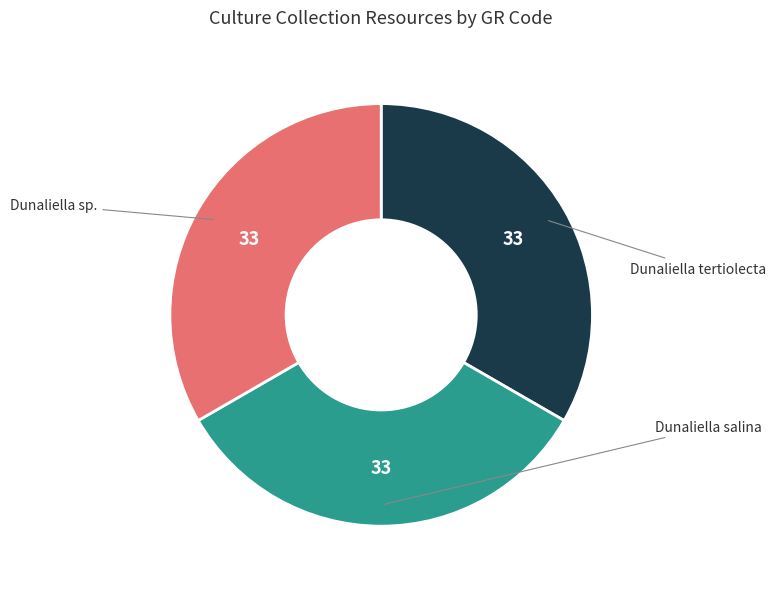

Is there any slice that represents more than half of the pie?

No